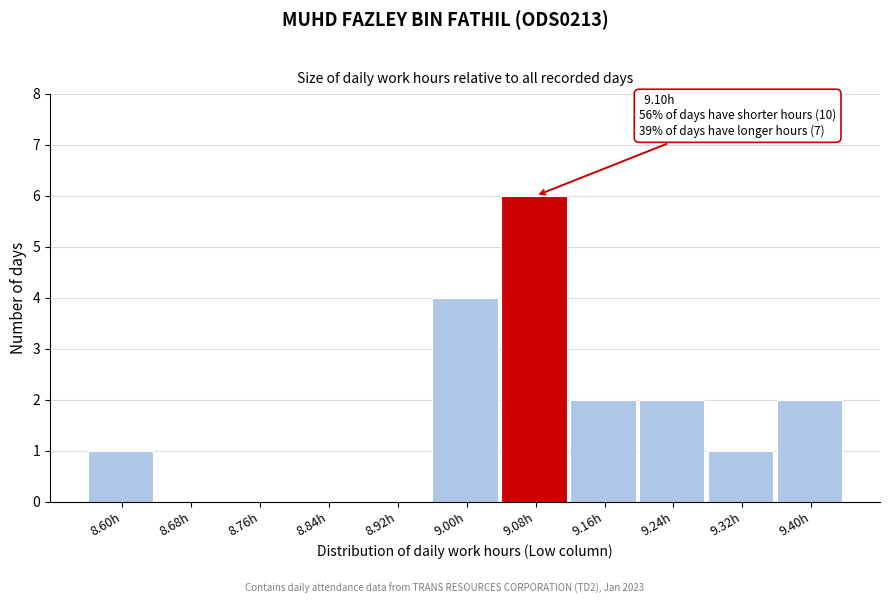

Over which range of the x-axis is the bar tallest?

9.04 to 9.12